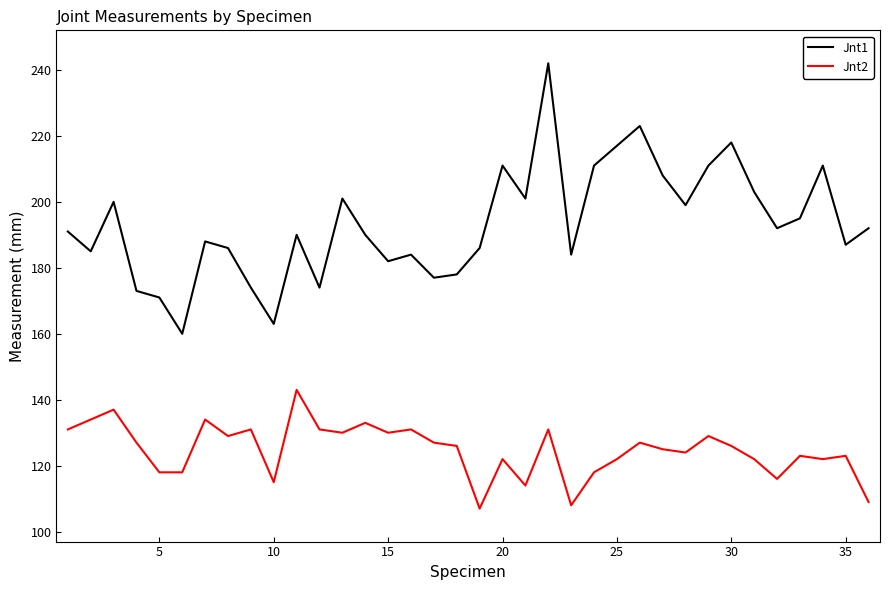

What is the smallest value displayed?

107